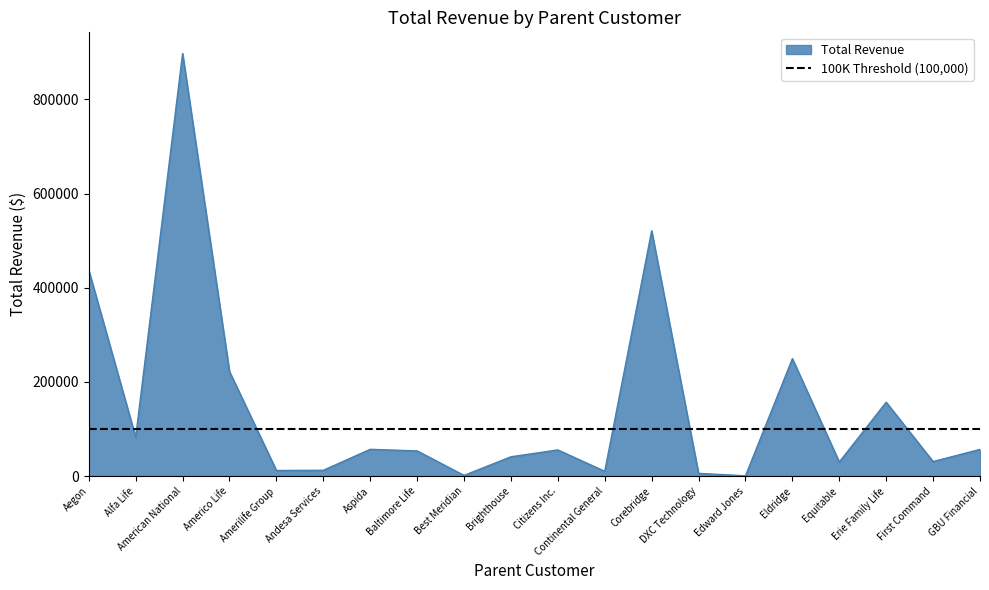

What is the change in value from Corebridge to First Command?

-490078.0